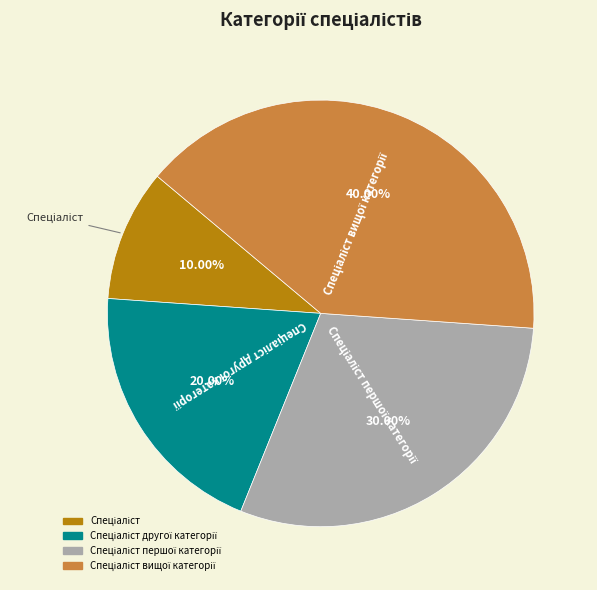

Is there a majority slice in this chart?

No